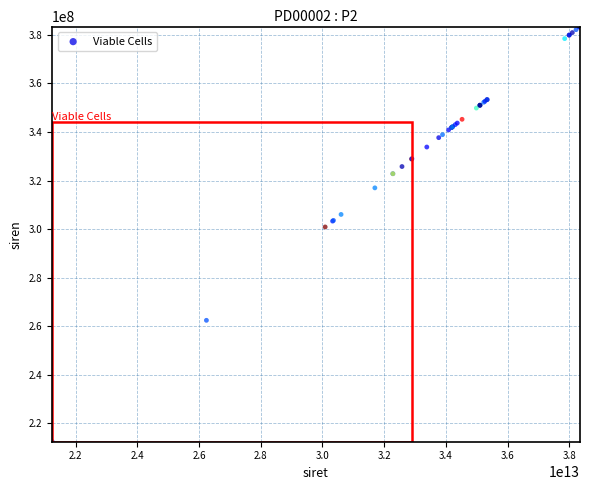

What Y value in the scatter plot is closest to 297901967?

300873411